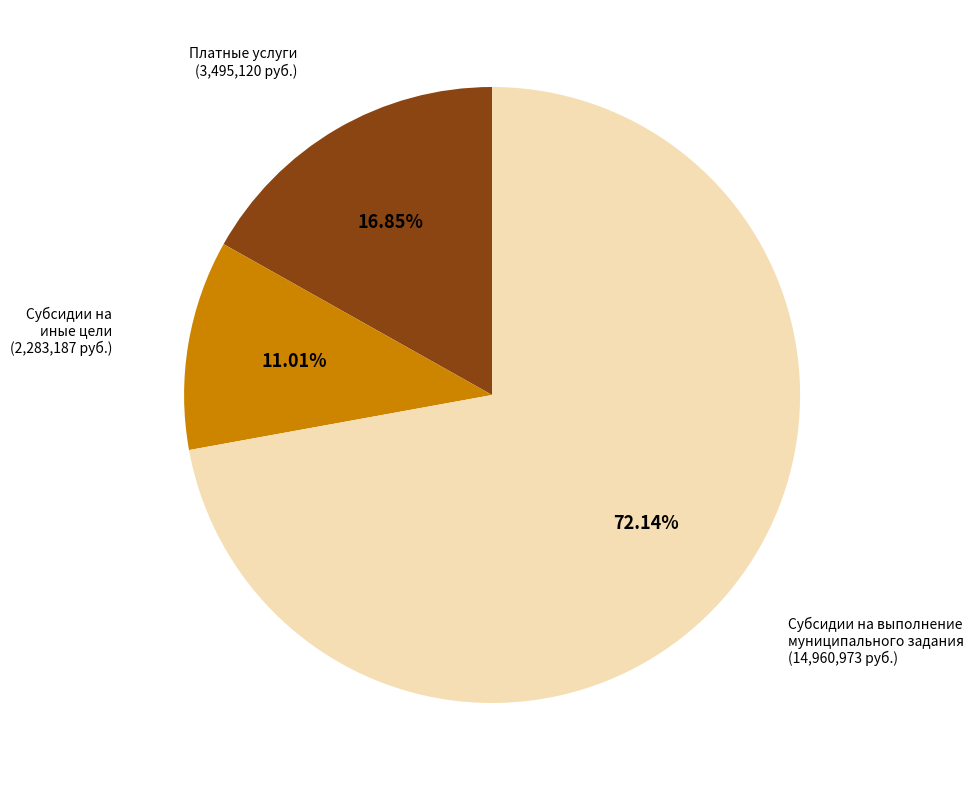

Does any single category account for the majority?

Yes